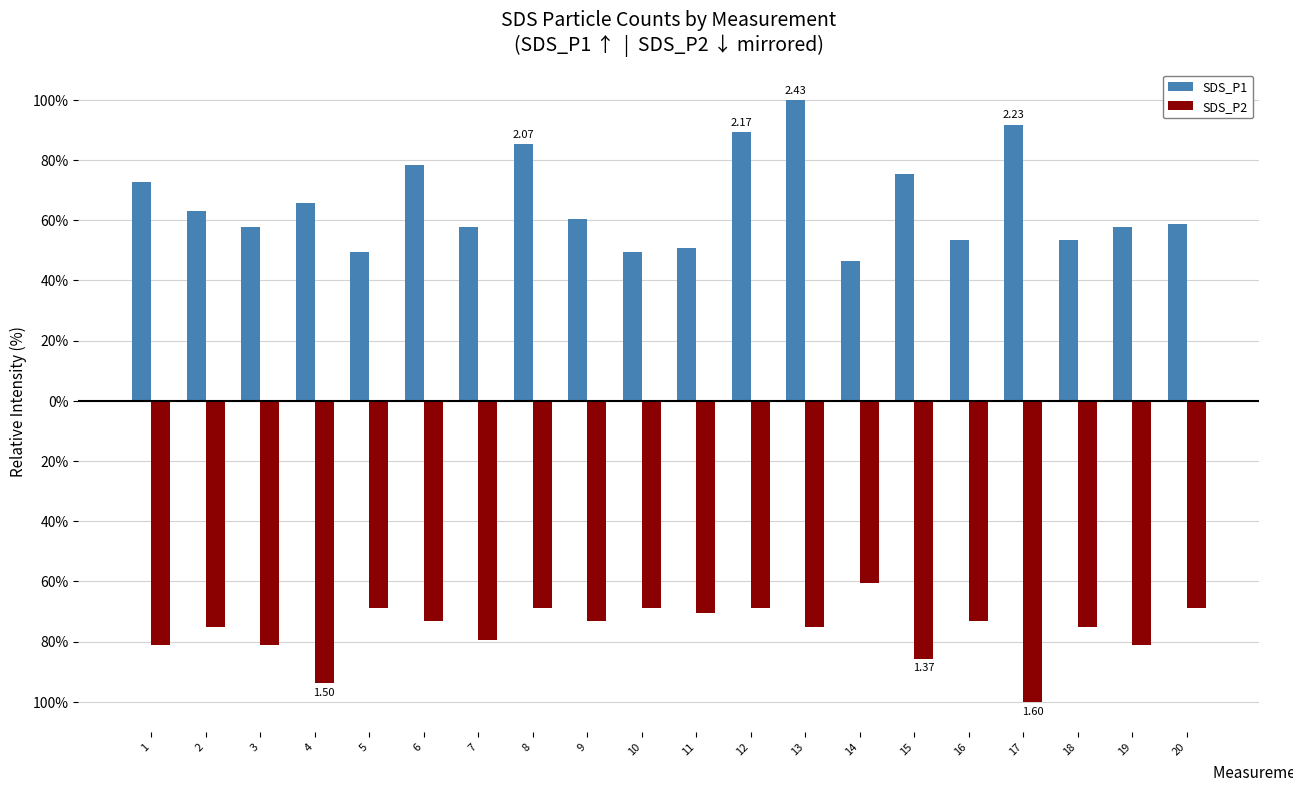

What is the lowest value of the SDS_P2 series?

-100.0